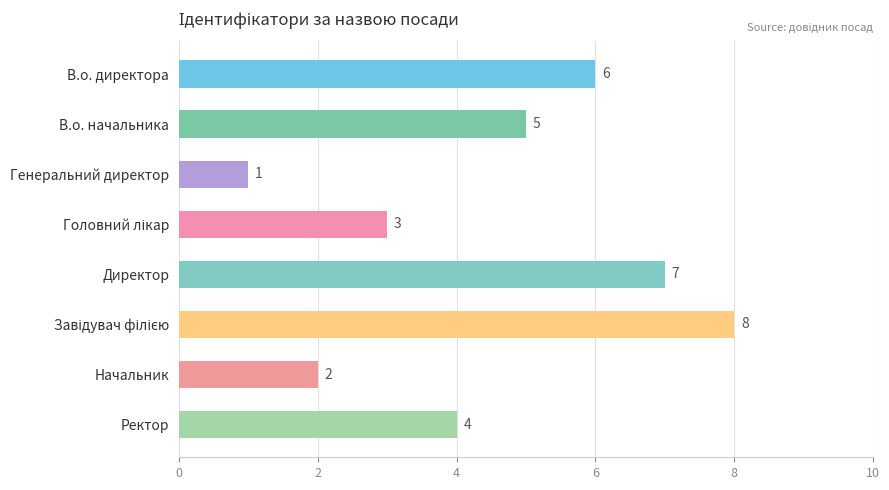

Is it true that the value at Директор is 7?

True